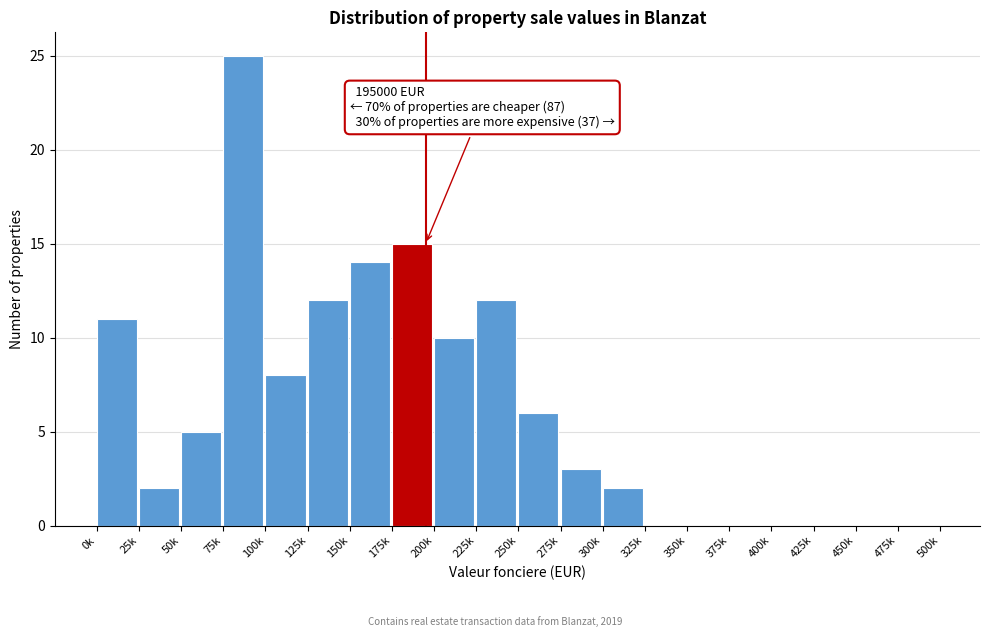

Reading left to right, list all the values displayed in this chart.

0k=11	25k=2	50k=5	75k=25	100k=8	125k=12	150k=14	175k=15	200k=10	225k=12	250k=6	275k=3	300k=2	325k=0	350k=0	375k=0	400k=0	425k=0	450k=0	475k=0